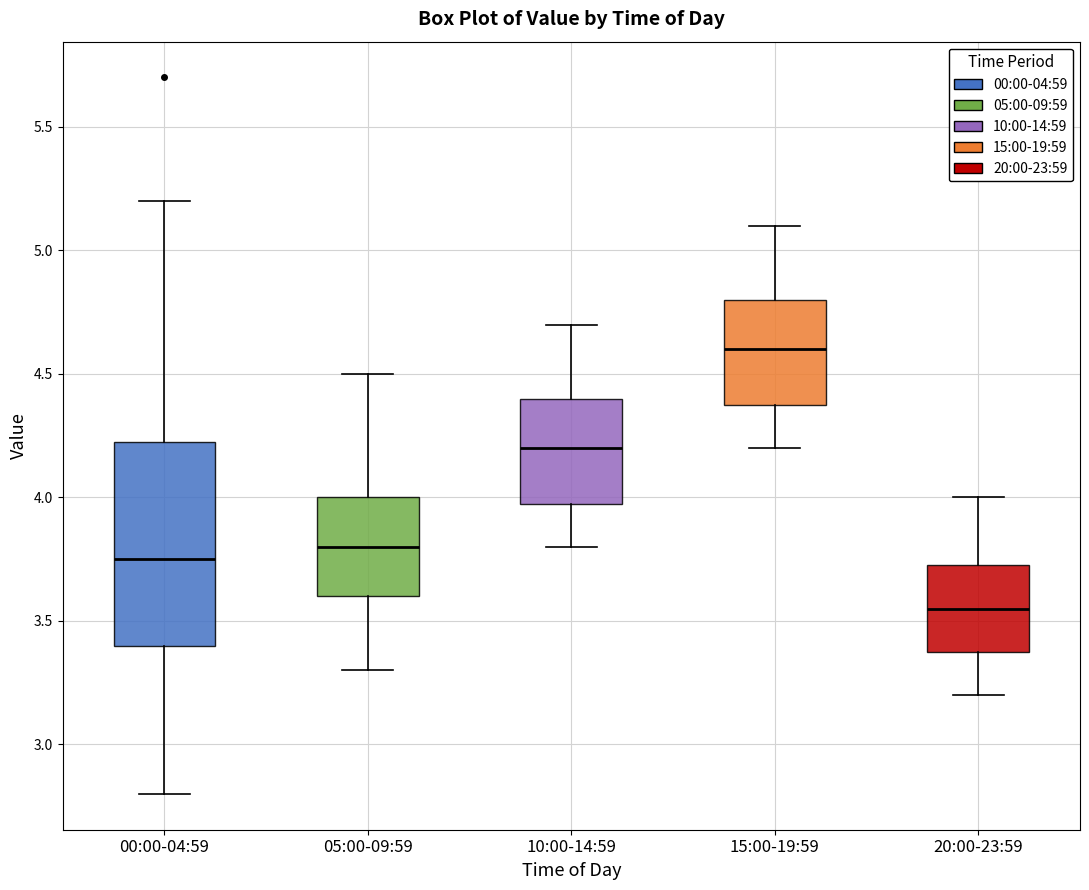

Which box's median line is the highest?

15:00-19:59